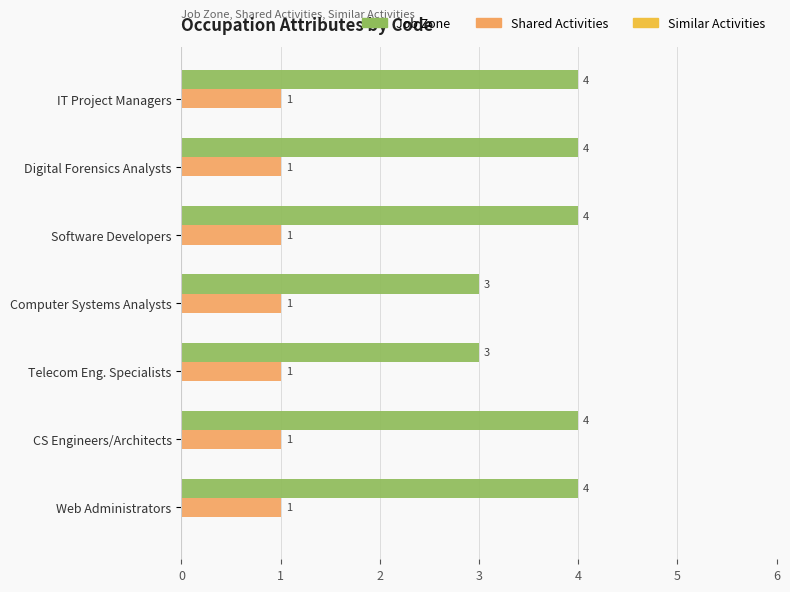

Is the value of Job Zone at Digital Forensics Analysts greater than the value of Shared Activities at Web Administrators?

Yes